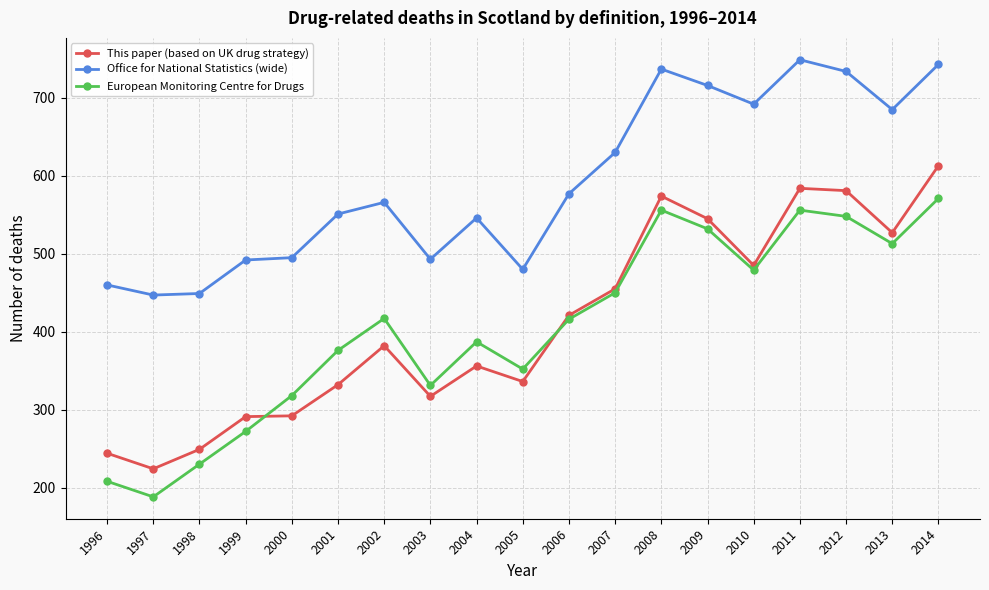

True or false: Office for National Statistics (wide) and European Monitoring Centre for Drugs cross at least once.

False